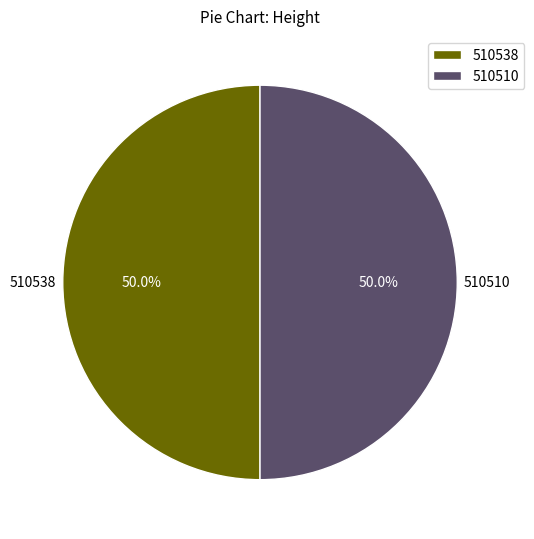

To the nearest percent, what portion does 510510 represent?

50%